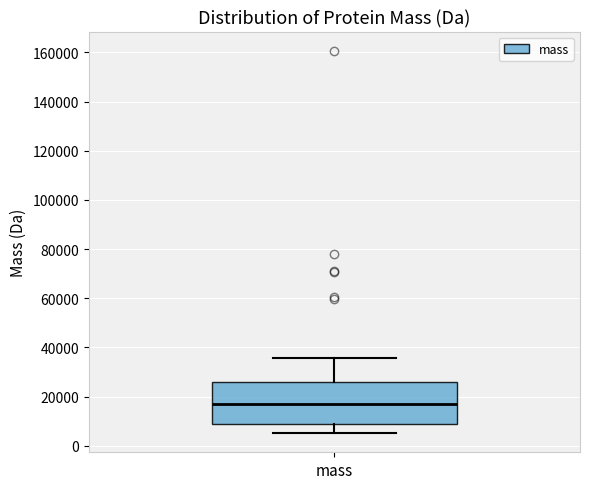

Where is the upper edge of the box for mass on the y-axis? The values are not printed on the chart, so give them approximately, as read against the axis.

26000